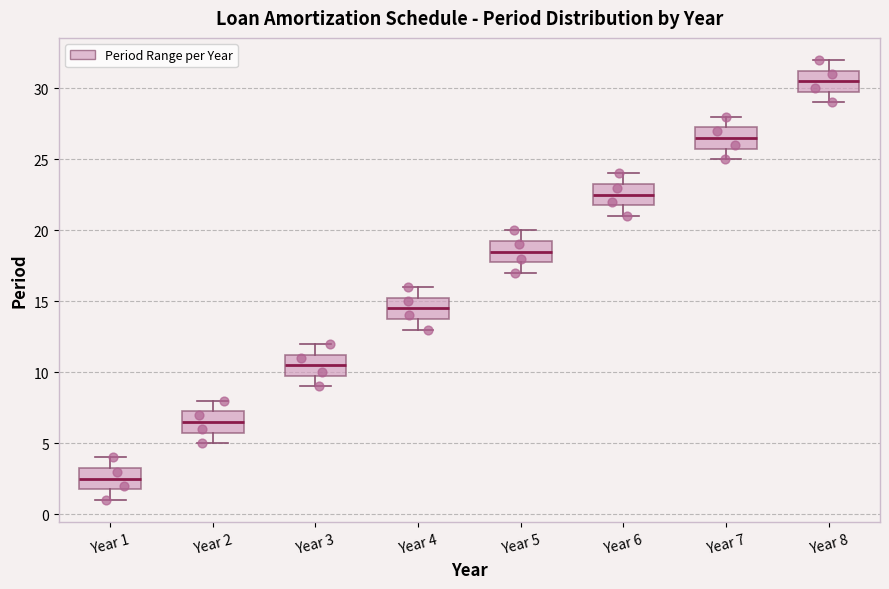

Which box's median line is the lowest?

Year 1